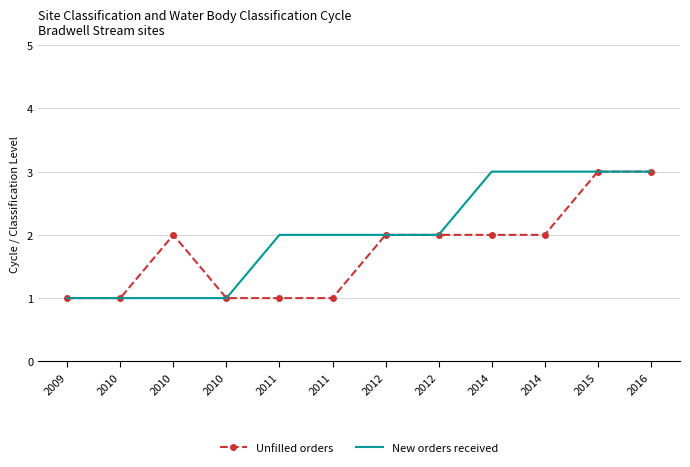

What is the sum of all New orders received values?

24